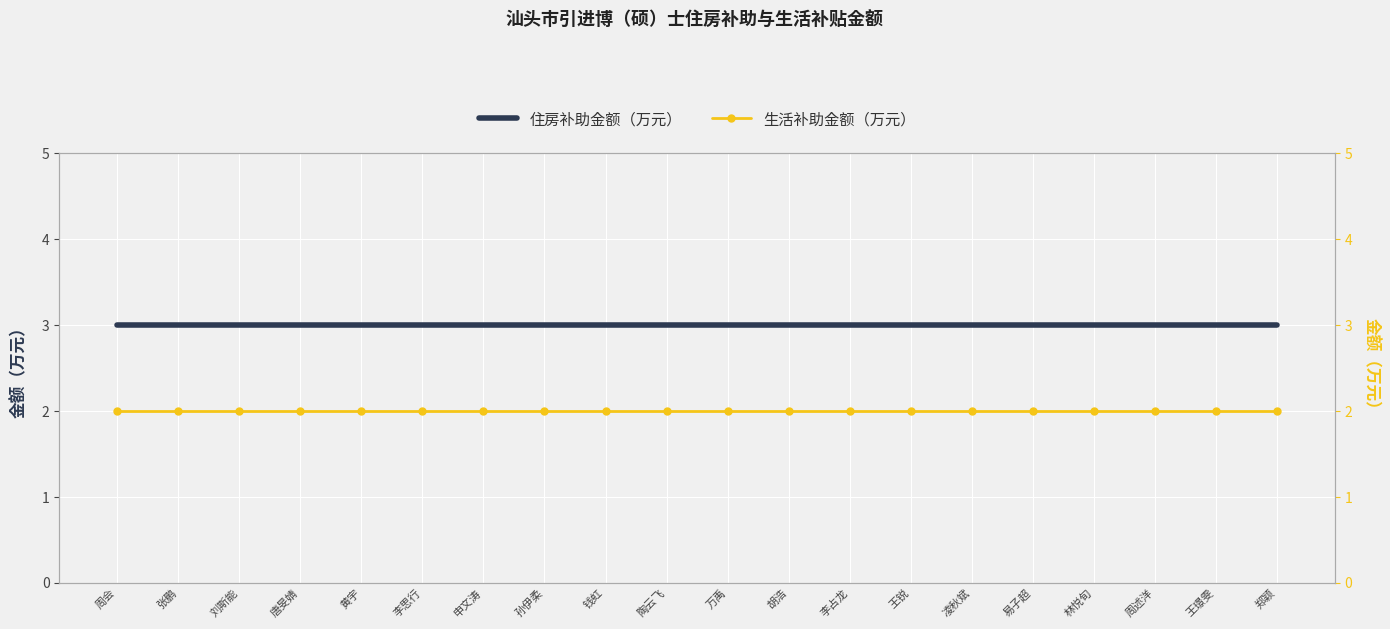

What is the difference between the highest and lowest values at 林悦旬?

1